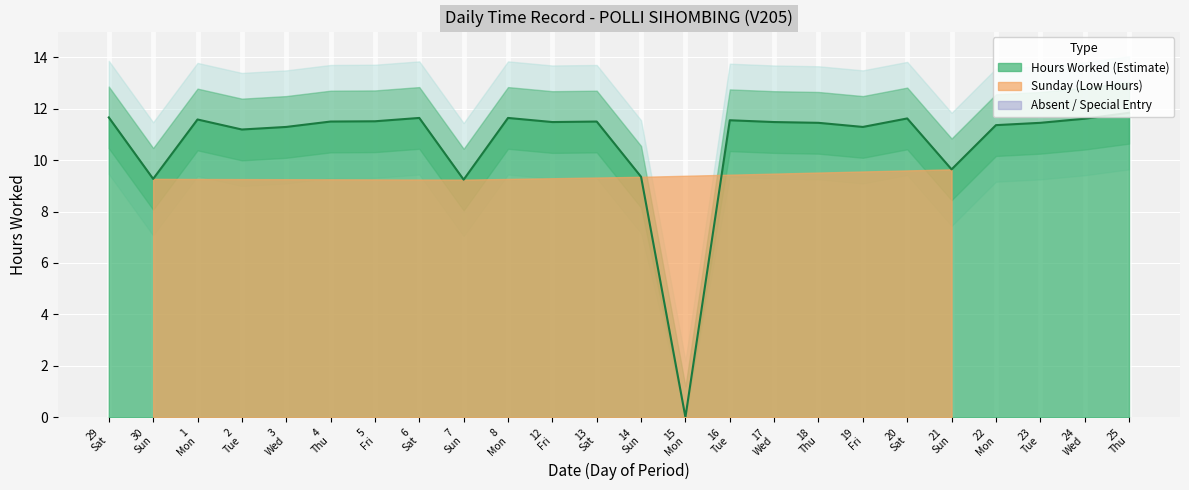

How many values exceed 11?

19